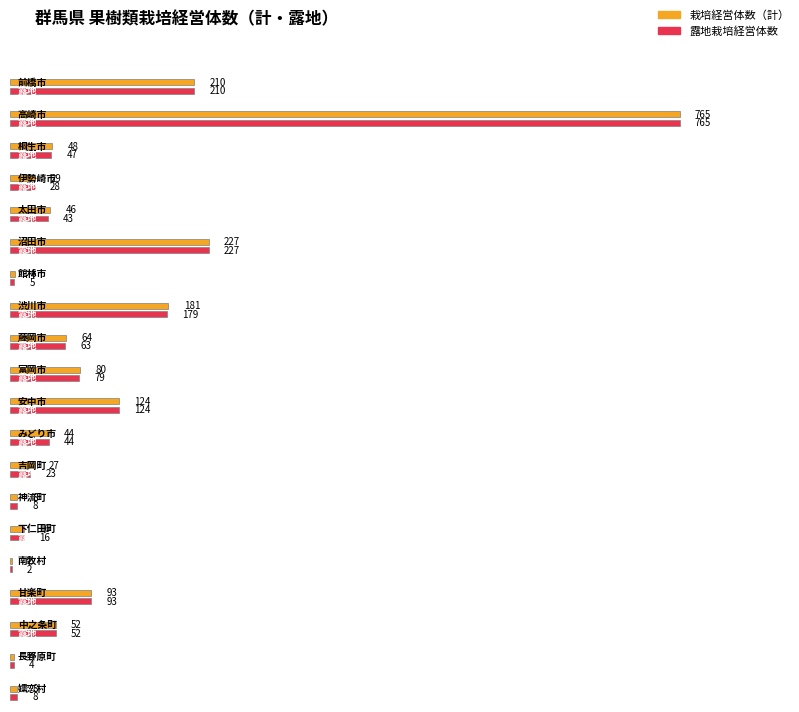

Which has a higher value, 館林市 or 藤岡市?

藤岡市